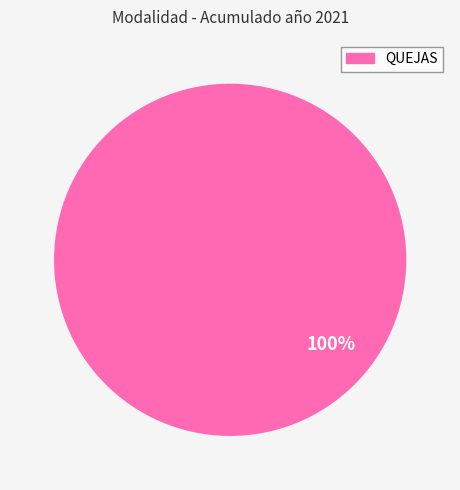

Does any single category account for the majority?

Yes